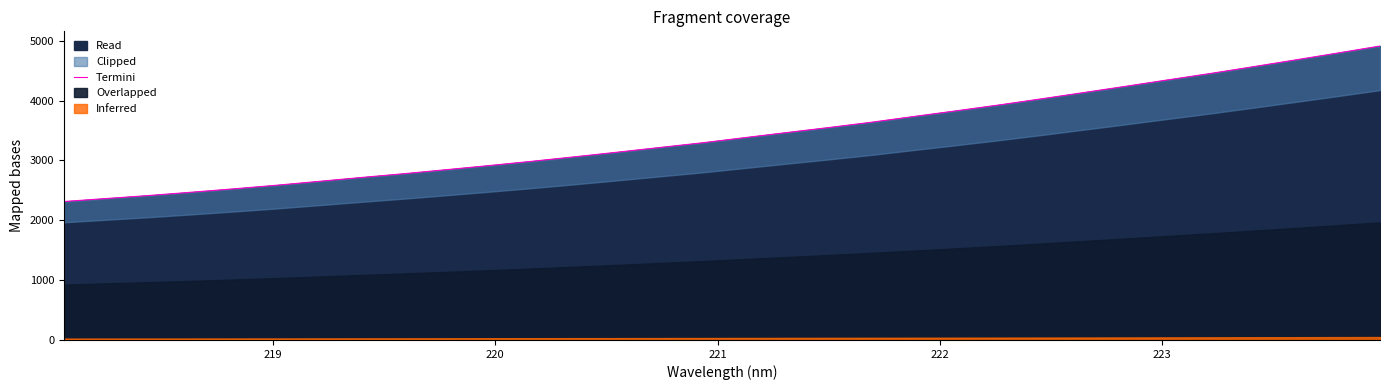

True or false: there are more than 1 points higher than both neighbors.

False